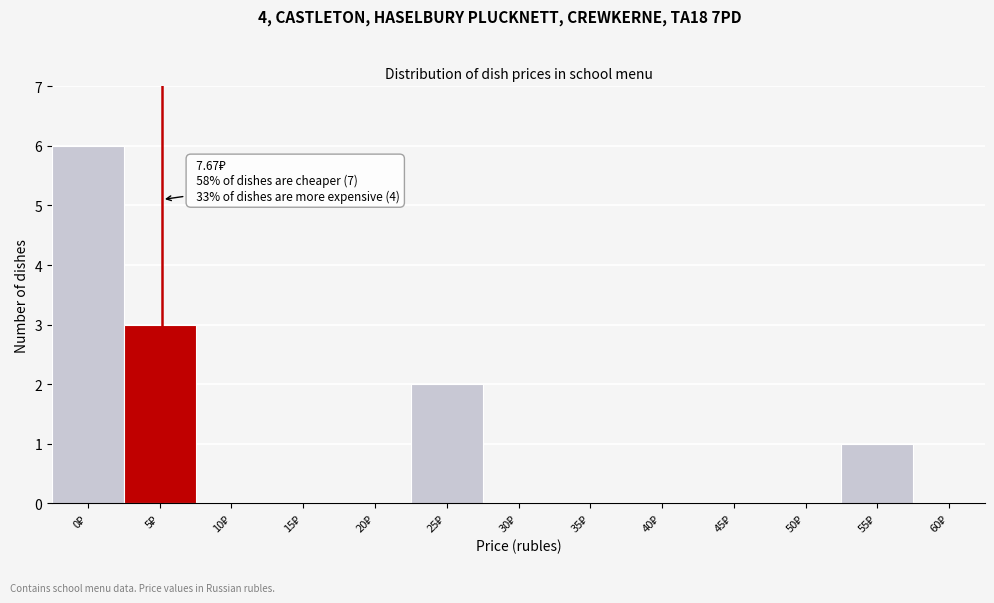

What is the sum of all values?

12